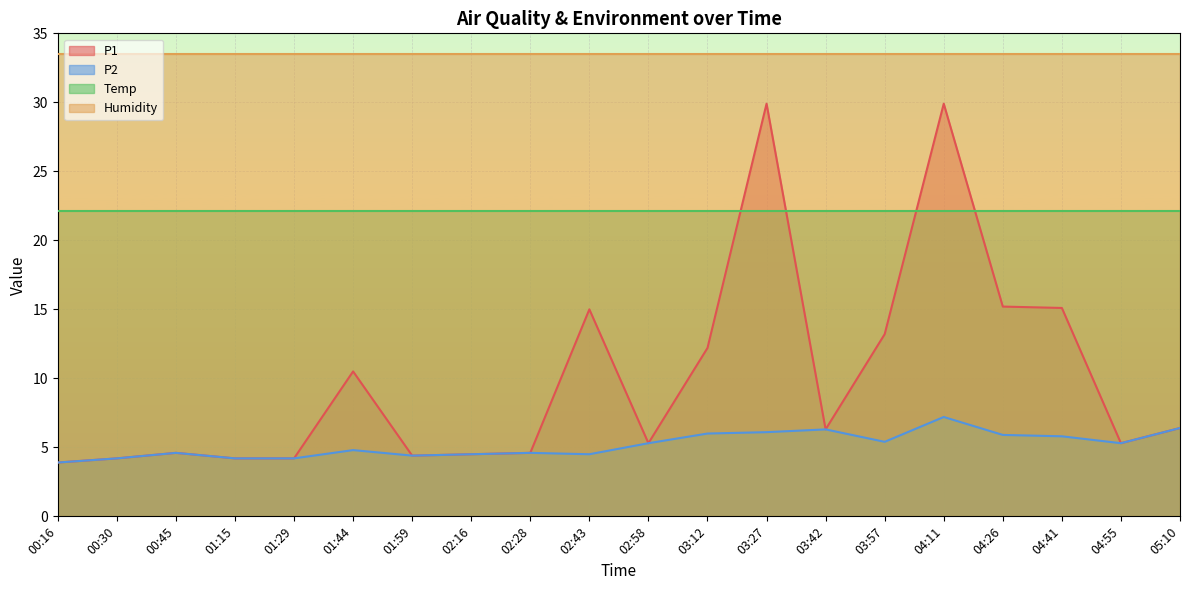

At which label is P1 closest to 16?

04:26